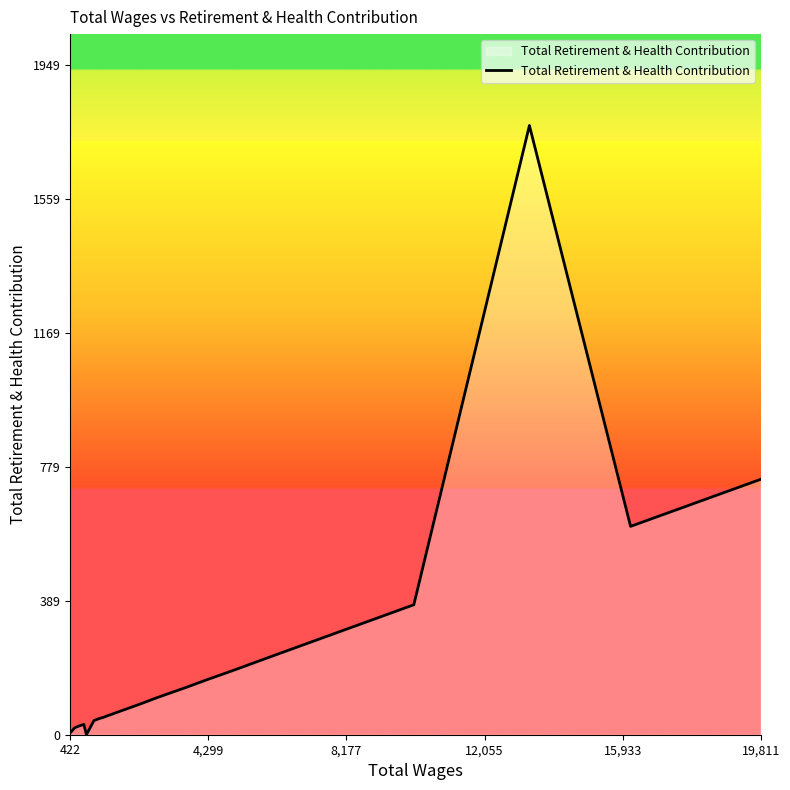

What is the maximum value shown in the chart?

1772